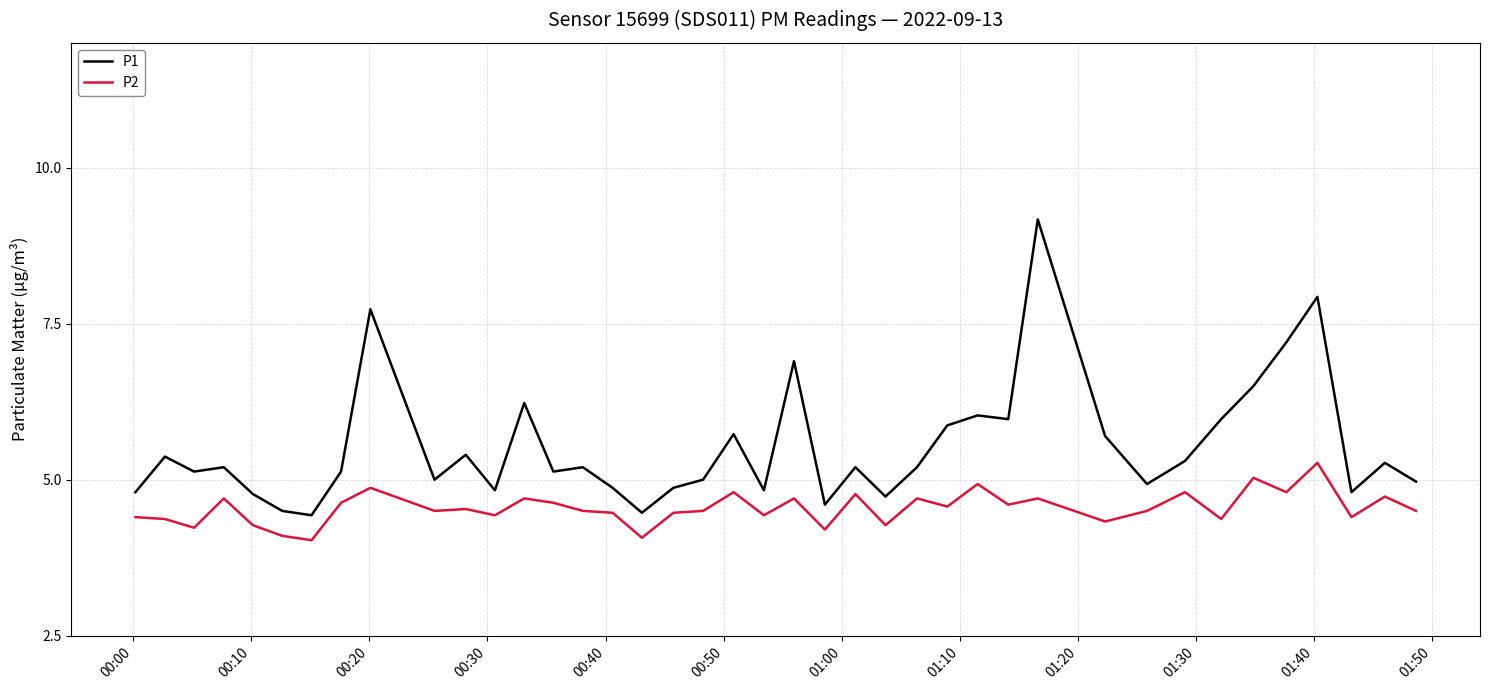

Count the number of categories in the chart.

40